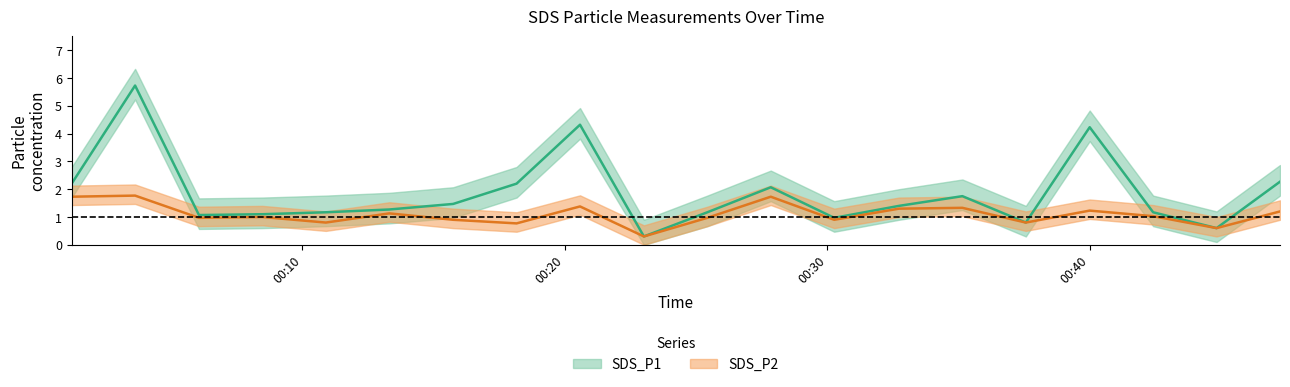

Does the chart have visible grid lines?

No